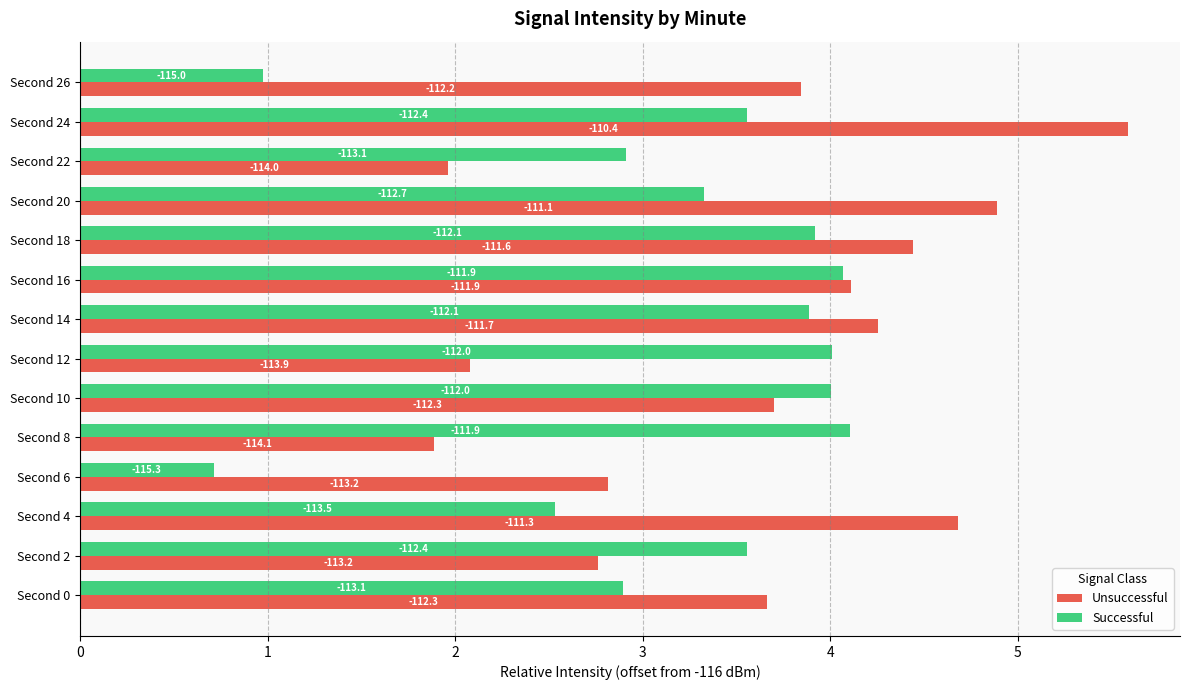

What is the average value of the Successful series?

3.2